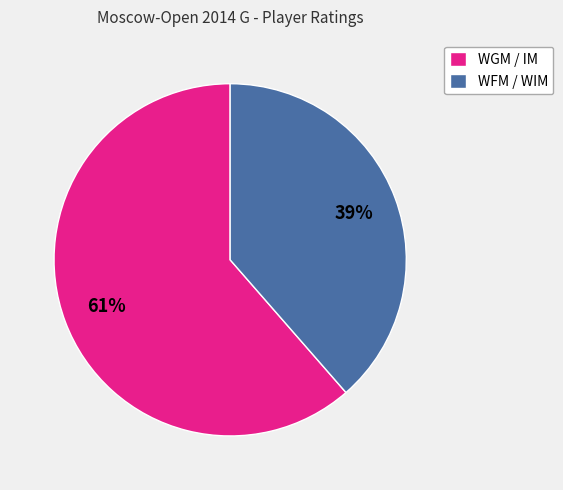

The WGM / IM slice represents 61% of the pie. True or false?

True